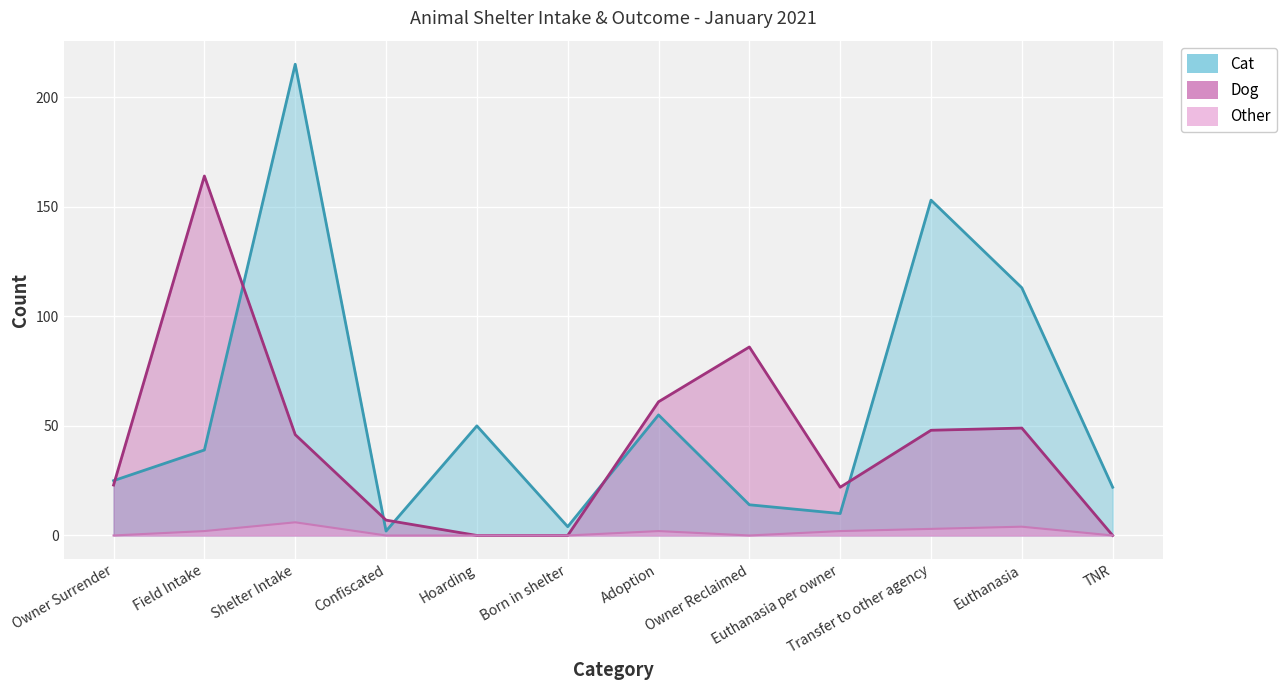

What is the average value of the Other series?

2